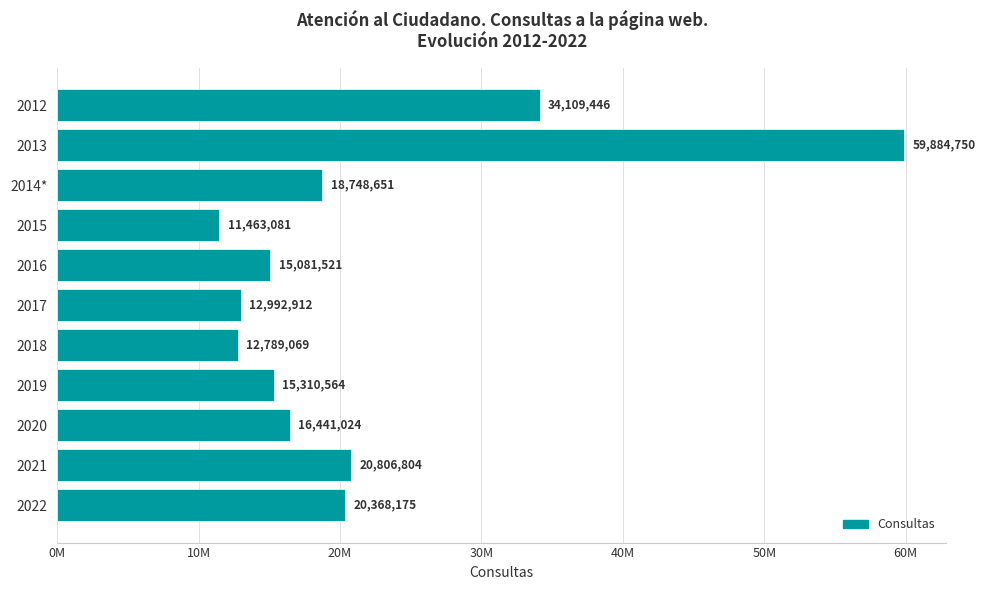

Count the number of data series in this chart.

1